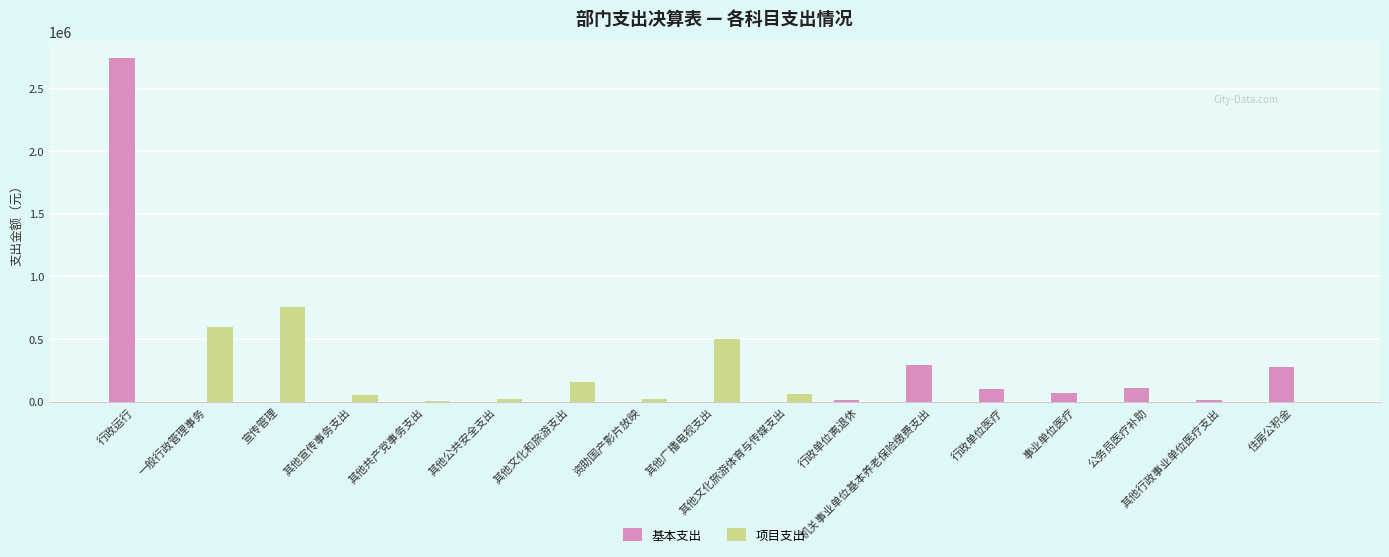

What is the spread (max minus min) of values at 事业单位医疗?

71657.2